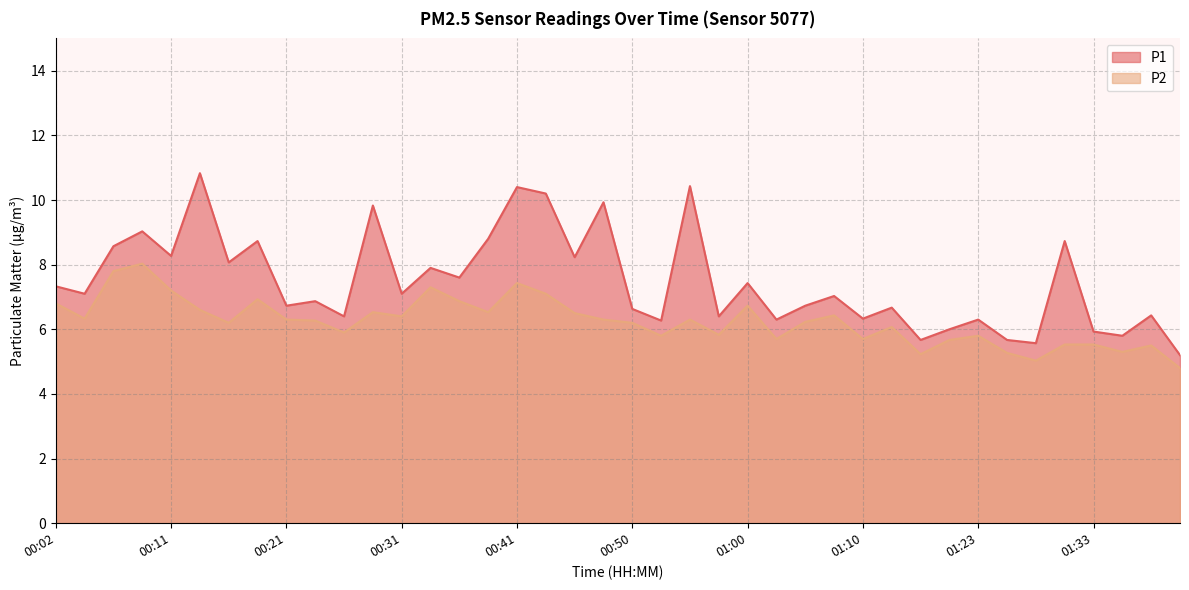

How many values in the P1 series are below 7?

19